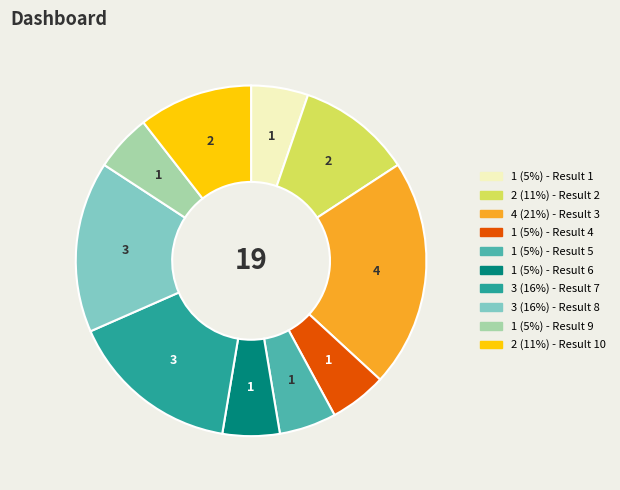

Is there a majority slice in this chart?

No